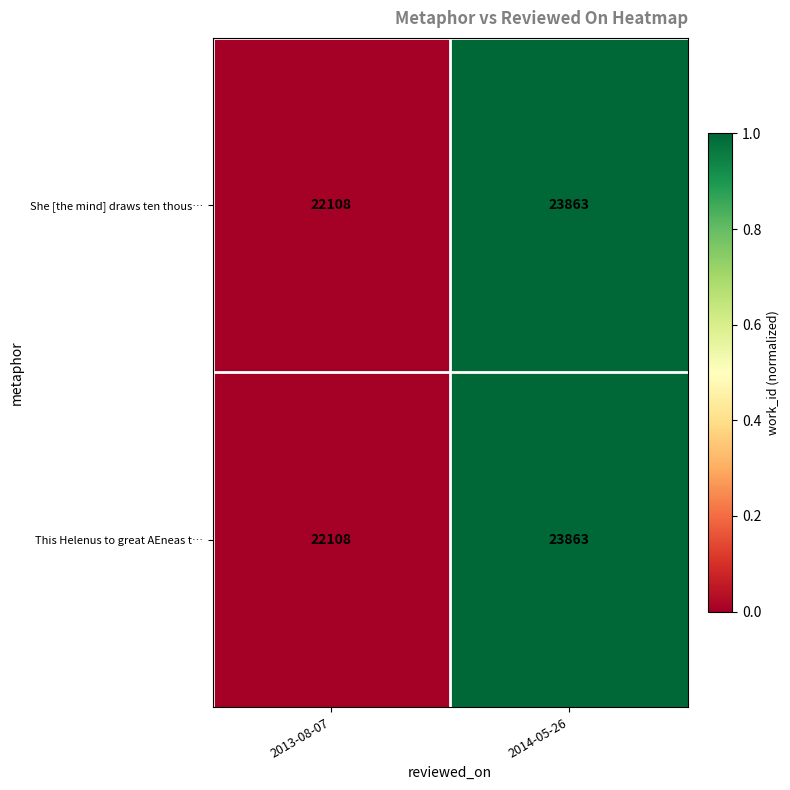

What is the difference between the maximum and minimum values in the This Helenus to great AEneas t… series?

1755